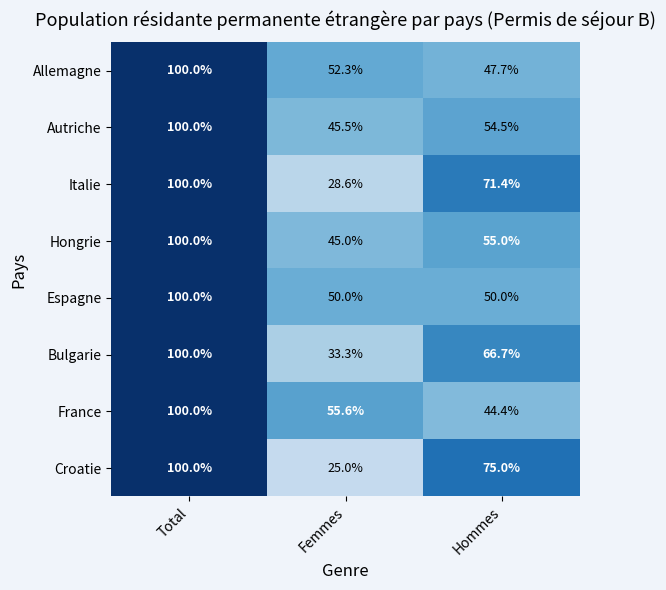

Which series has the largest range (max minus min)?

Croatie